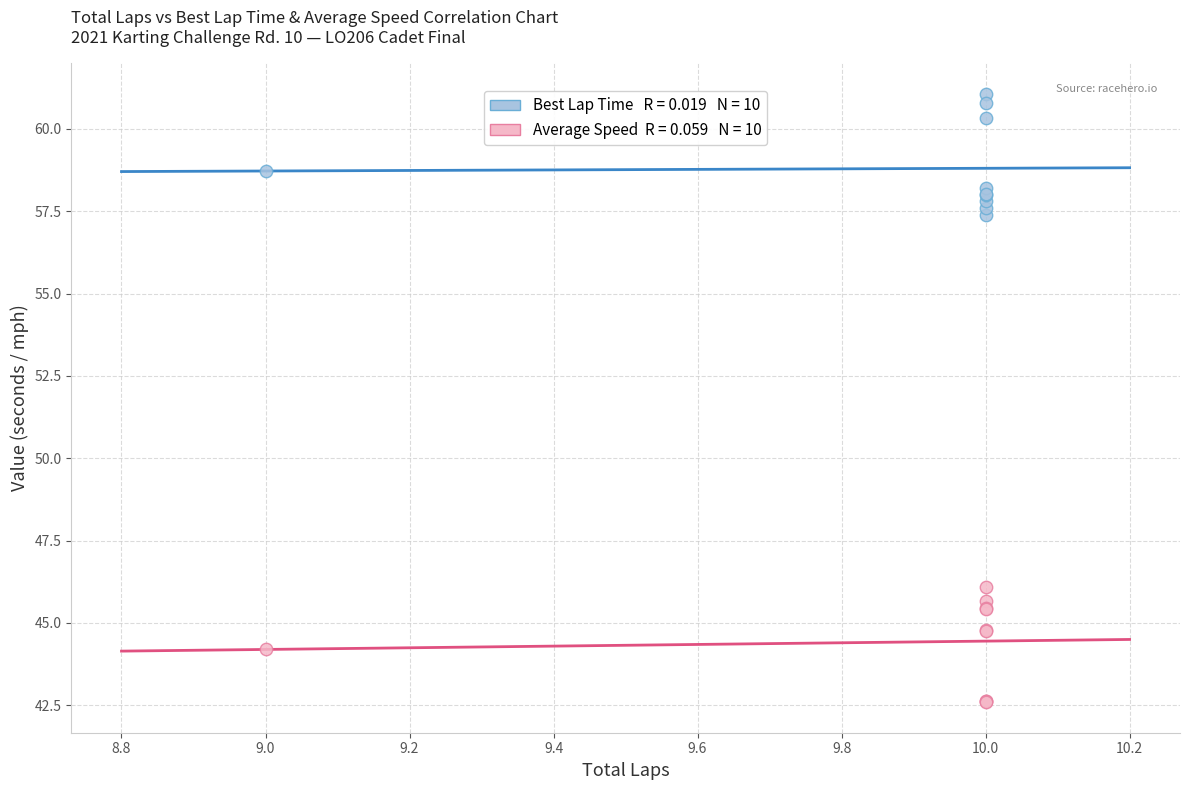

Across all series, what Y value is closest to 51?

46.1